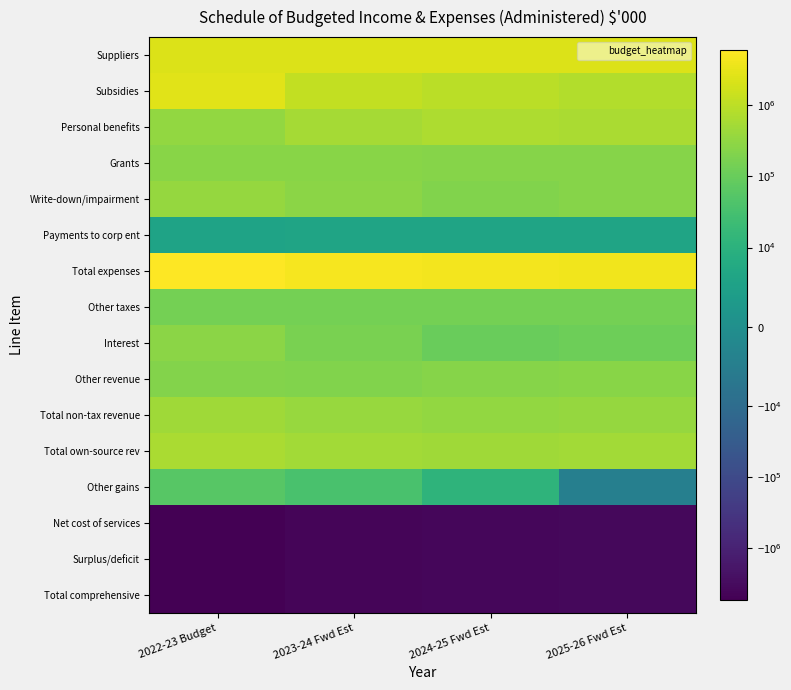

What is the greatest value displayed?

5948784